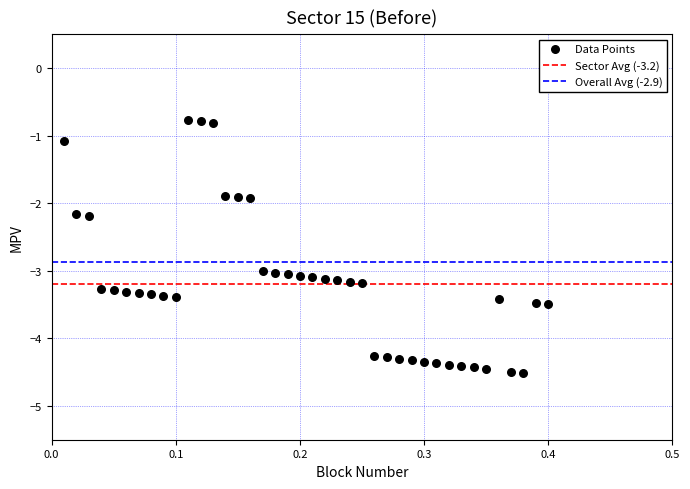

What is the range of X values (max minus min)?

0.4